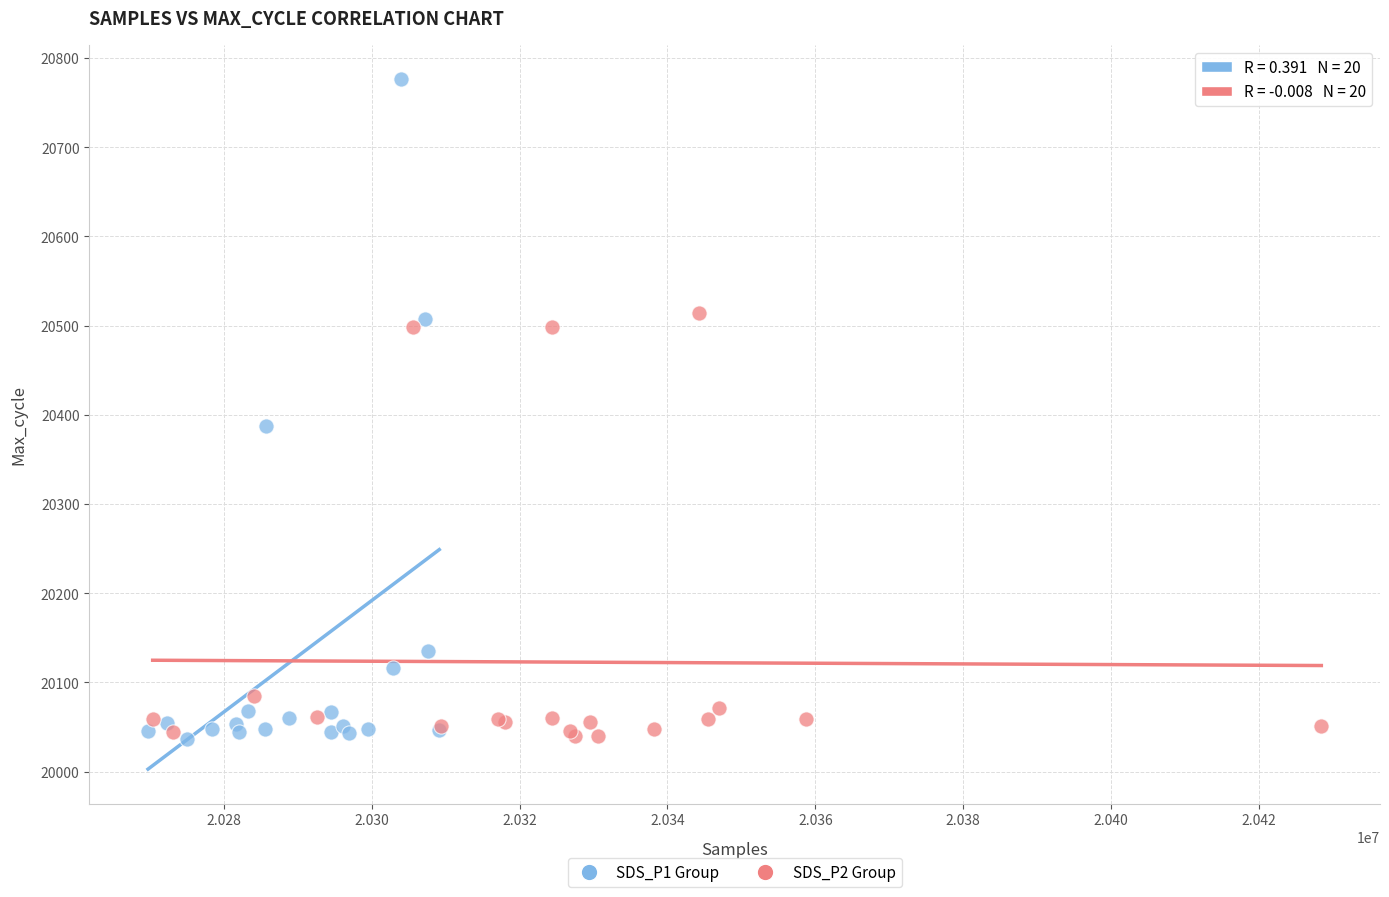

Which series contains the highest Y value?

SDS_P1 Group